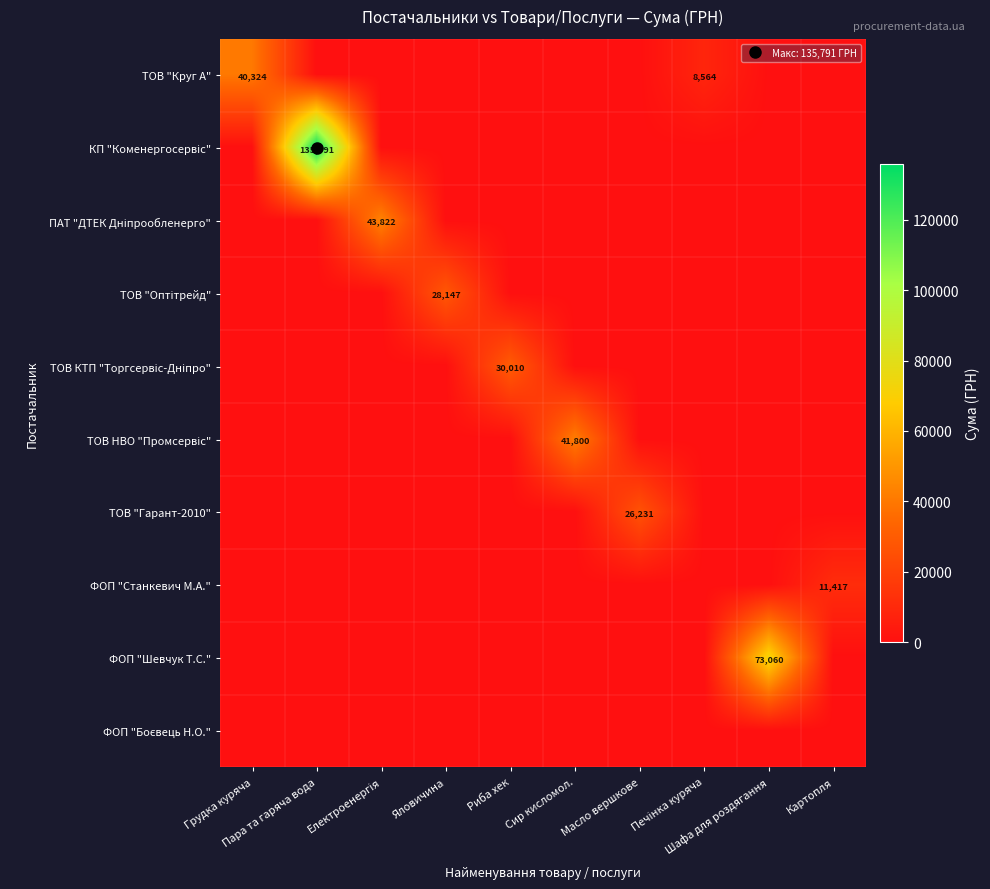

At Печінка куряча, list the series in order from largest to smallest.

ТОВ "Круг А", КП "Коменергосервіс", ПАТ "ДТЕК Дніпрообленерго", ТОВ "Оптітрейд", ТОВ КТП "Торгсервіс-Дніпро", ТОВ НВО "Промсервіс", ТОВ "Гарант-2010", ФОП "Станкевич М.А.", ФОП "Шевчук Т.С.", ФОП "Боєвець Н.О."